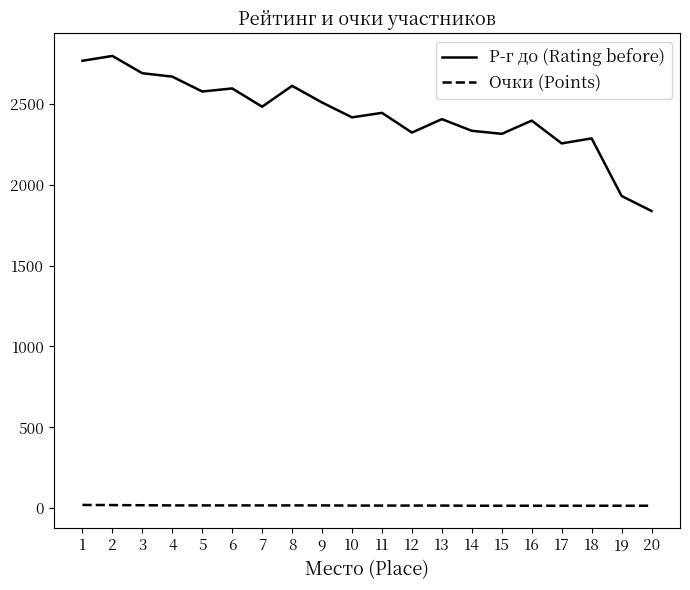

At 11, list the series in order from smallest to largest.

Очки (Points), Р-г до (Rating before)